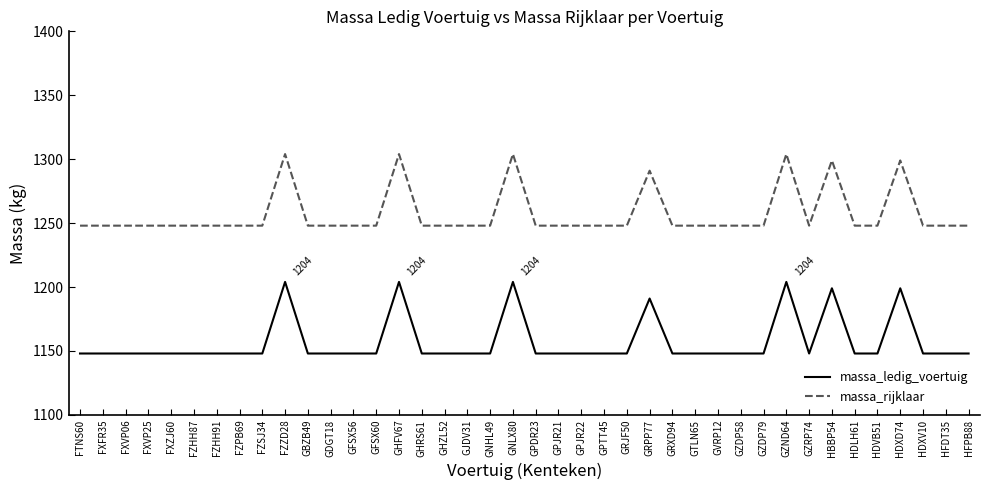

Does the chart have visible grid lines?

No